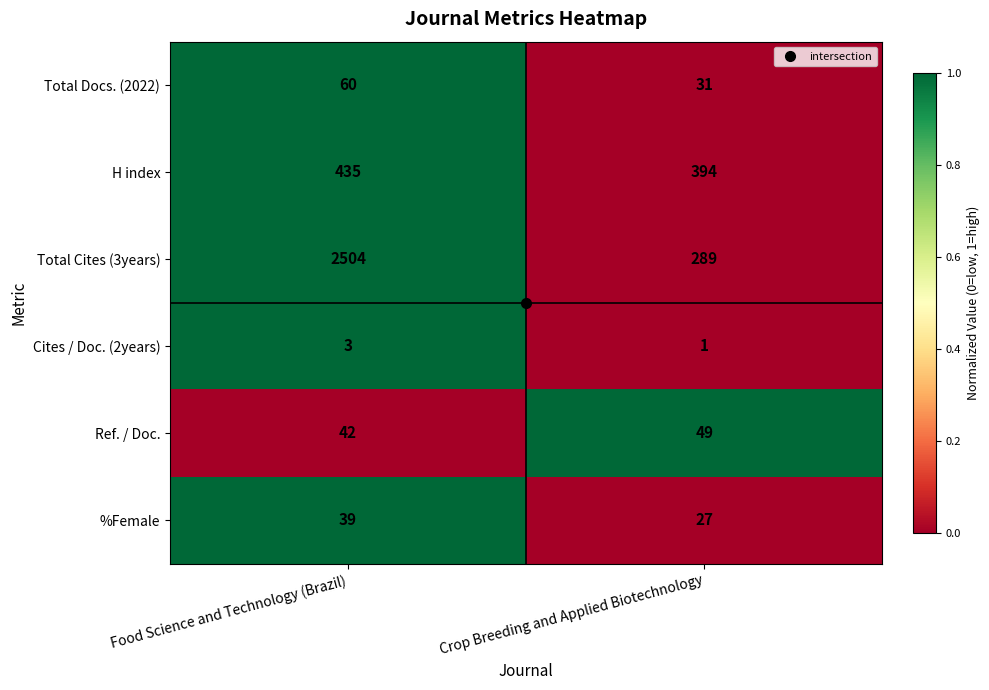

What is the greatest value displayed?

2504